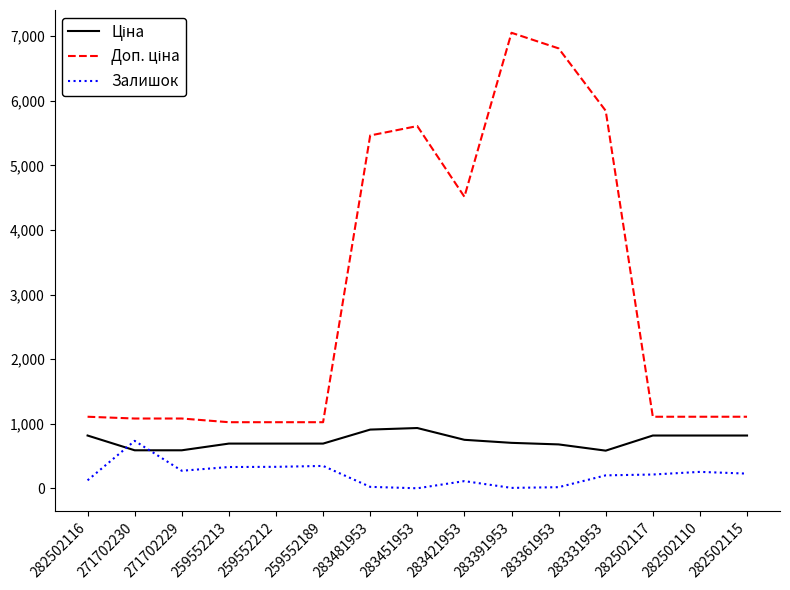

At which category is the sum across all series the highest?

283391953